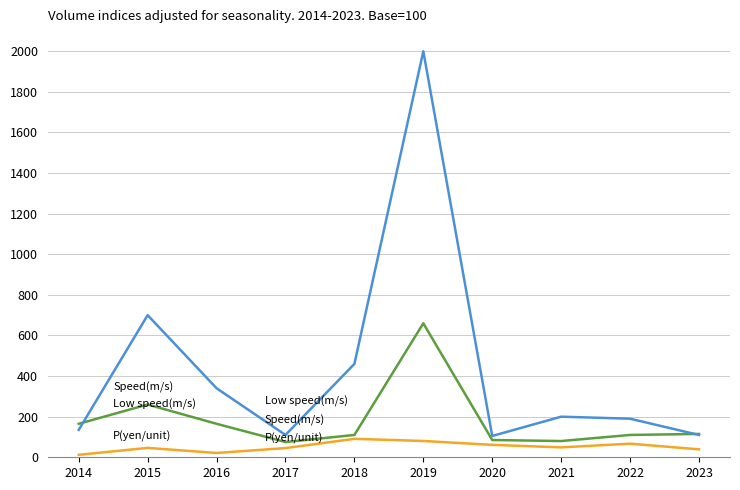

Count the number of data series in this chart.

3